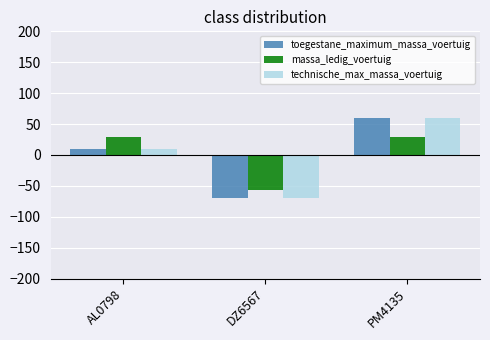

What is the label of the 2nd bar from the left?

DZ6567